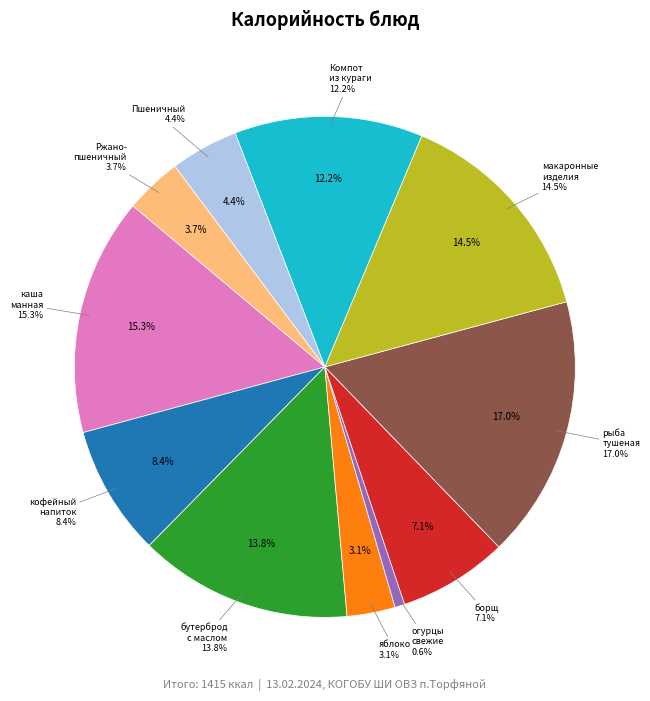

Rank the categories by value from lowest to highest.

огурцы свежие порционно, яблоко, Ржано-пшеничный, Пшеничный, борщ с капустой и картофелем со сметаной, кофейный напиток, Компот из кураги, бутерброд с маслом, макаронные изделия отварные с маслом, каша манная, рыба тушеная с овощами